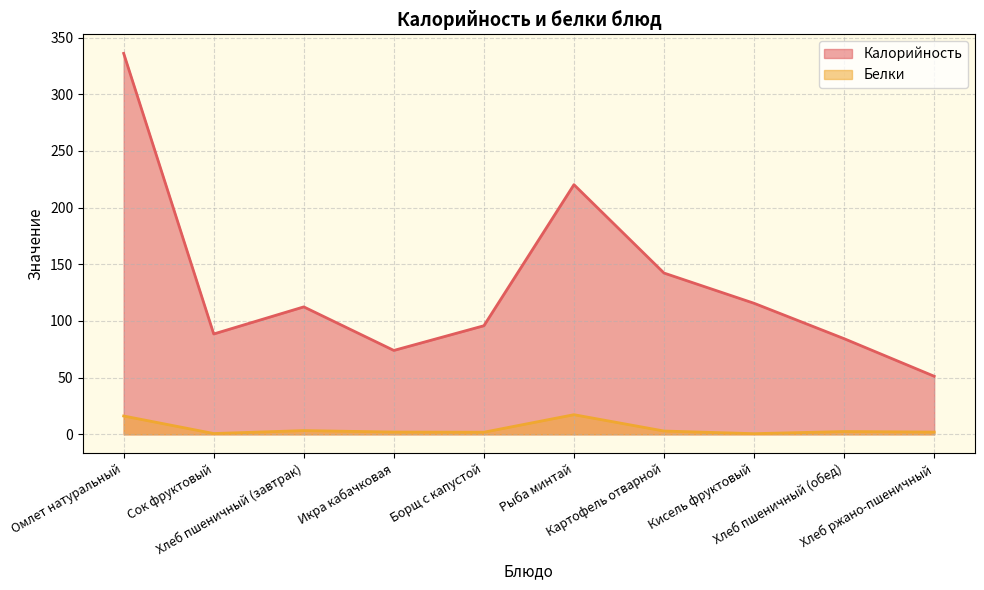

Reading left to right, transcribe all the data shown in this chart.

Калорийность: Омлет натуральный=336.1	Сок фруктовый=88.5	Хлеб пшеничный (завтрак)=112.5	Икра кабачковая=74.0	Борщ с капустой=95.8	Рыба минтай=220.3	Картофель отварной=142.3	Кисель фруктовый=115.6	Хлеб пшеничный (обед)=84.4	Хлеб ржано-пшеничный=51.2
Белки: Омлет натуральный=16.2	Сок фруктовый=0.7	Хлеб пшеничный (завтрак)=3.3	Икра кабачковая=2.0	Борщ с капустой=1.9	Рыба минтай=17.3	Картофель отварной=2.9	Кисель фруктовый=0.6	Хлеб пшеничный (обед)=2.5	Хлеб ржано-пшеничный=2.0